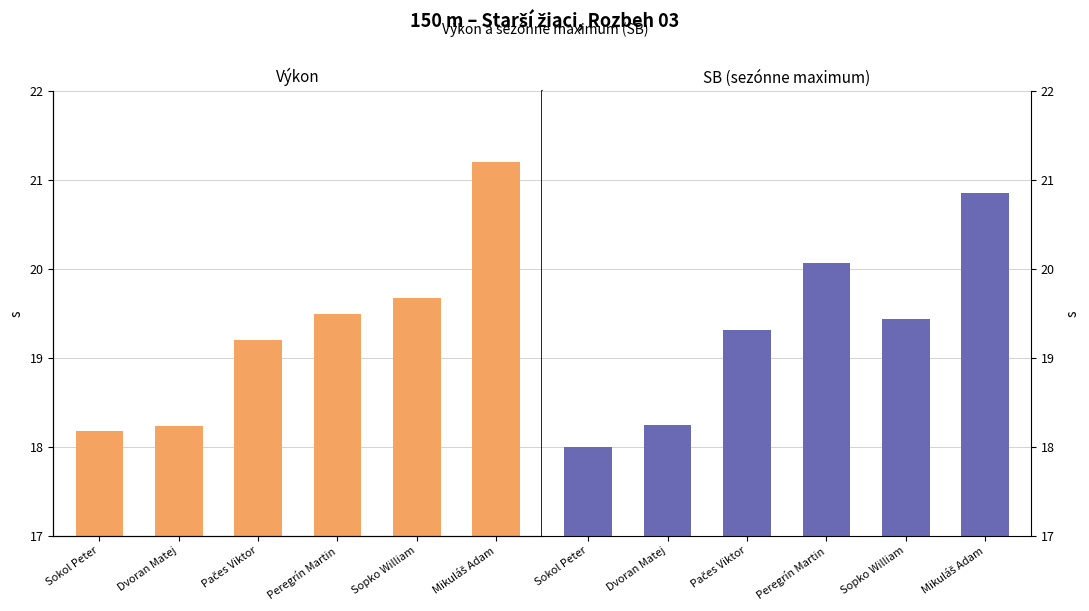

How many categories are shown in the chart?

6